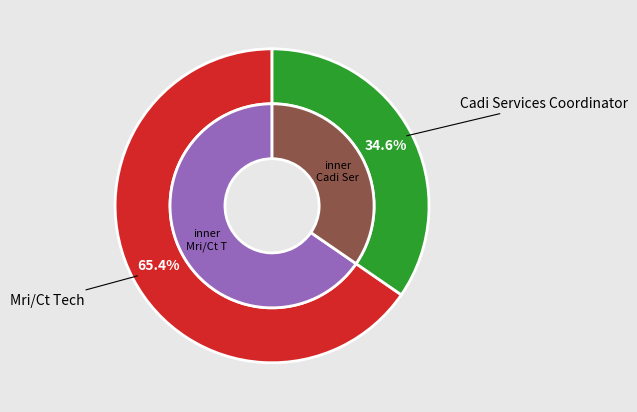

How many slices are in this pie chart?

2